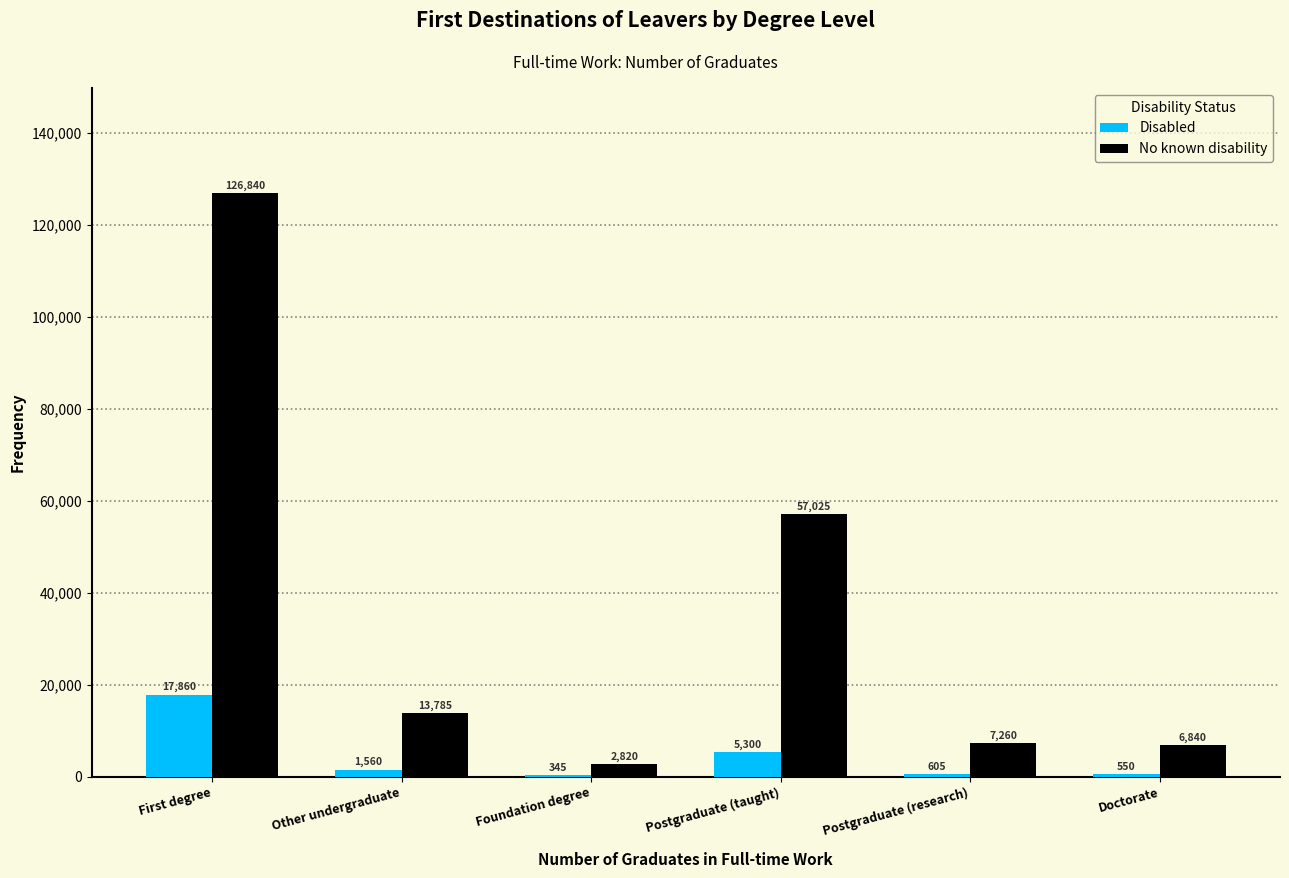

Reading left to right, extract all data points from this chart.

Disabled: First degree=17860	Other undergraduate=1560	Foundation degree=345	Postgraduate (taught)=5300	Postgraduate (research)=605	Doctorate=550
No known disability: First degree=126840	Other undergraduate=13785	Foundation degree=2820	Postgraduate (taught)=57025	Postgraduate (research)=7260	Doctorate=6840